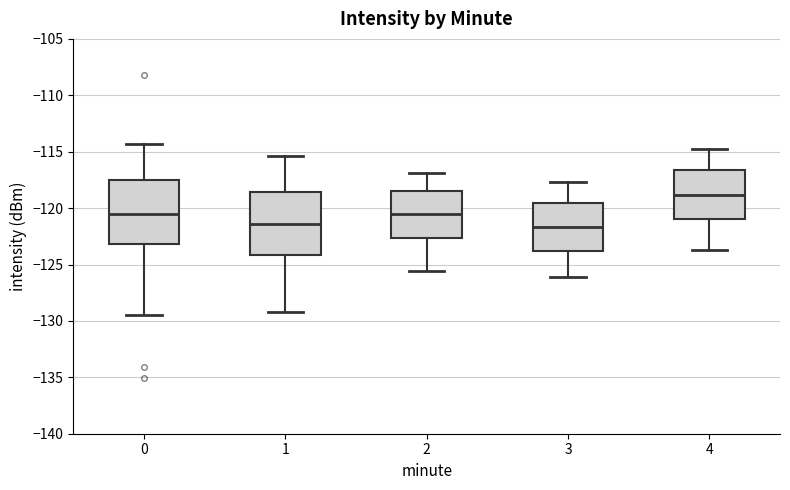

Reading left to right, transcribe this box plot: for each box, give where its median line is, the range the box spans, and where its two whiskers end, as read against the y-axis. The values are not printed on the chart, so give them approximately, as read against the axis.

0: median -120.5, box -123.0 to -117.5, whiskers -129.5 to -114.5
1: median -121.5, box -124.0 to -118.5, whiskers -129.0 to -115.5
2: median -120.5, box -122.5 to -118.5, whiskers -125.5 to -117.0
3: median -121.5, box -124.0 to -119.5, whiskers -126.0 to -117.5
4: median -119.0, box -121.0 to -116.5, whiskers -123.5 to -115.0